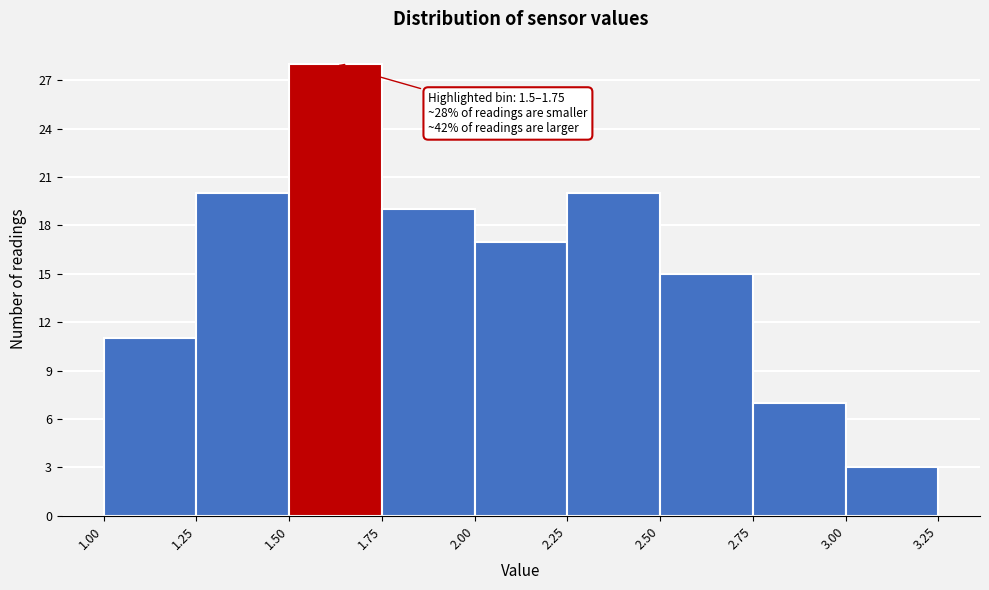

Over which range of the x-axis is the bar tallest?

1.50 to 1.75